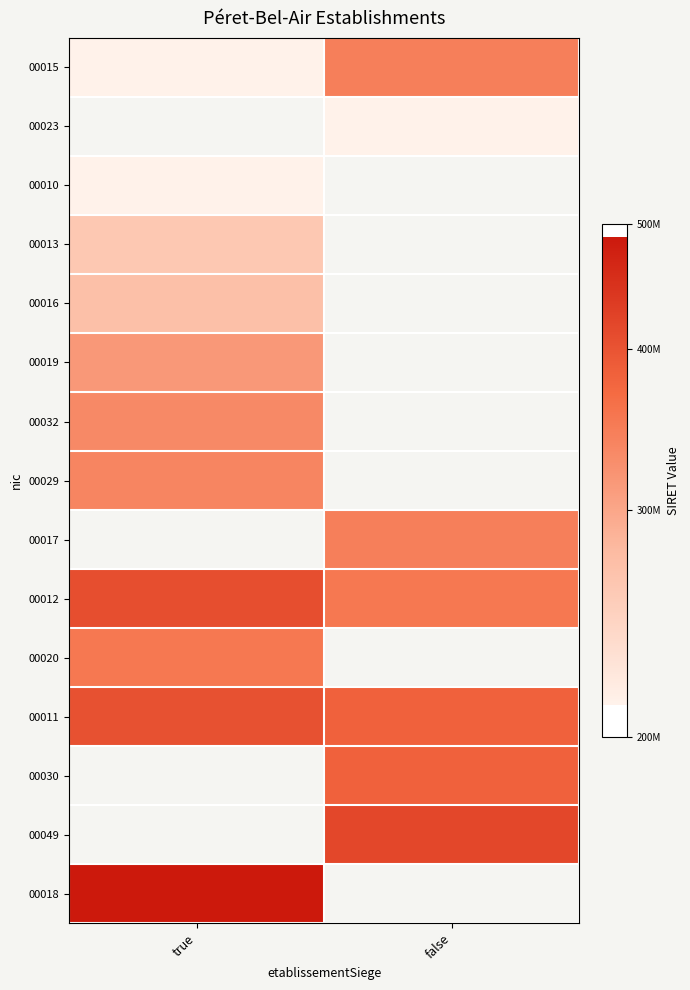

Is it true that 00010 equals 90039242.3 at true?

False